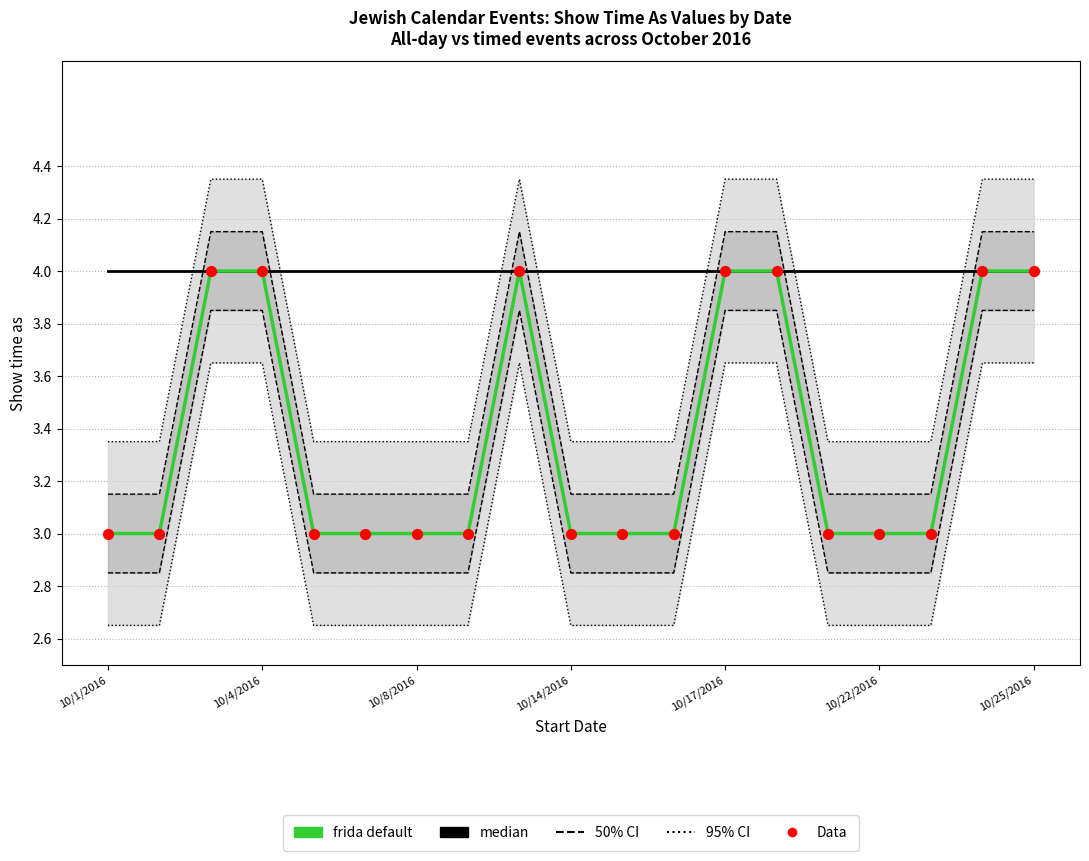

Which series reaches the minimum Y coordinate?

frida default